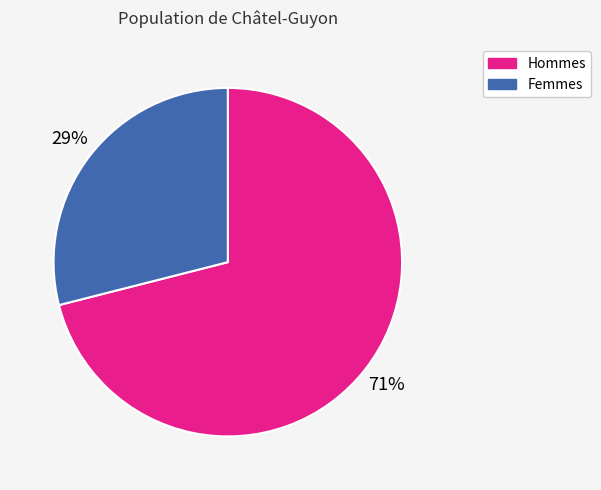

Is there any slice that represents more than half of the pie?

Yes